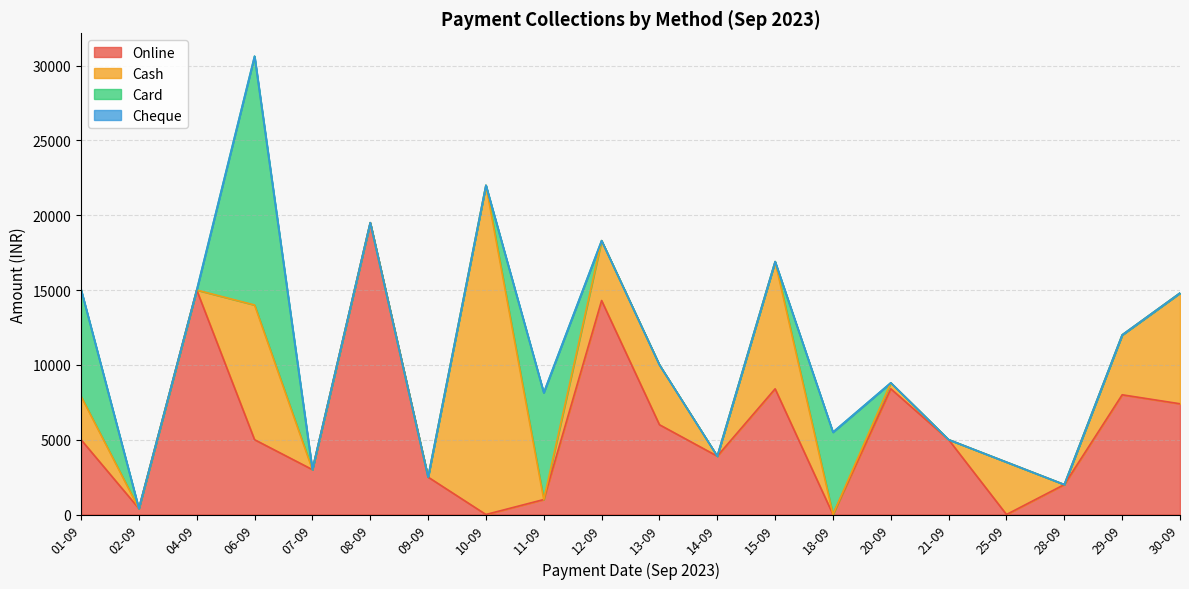

True or false: Cash has more than 0 interior local peaks.

True